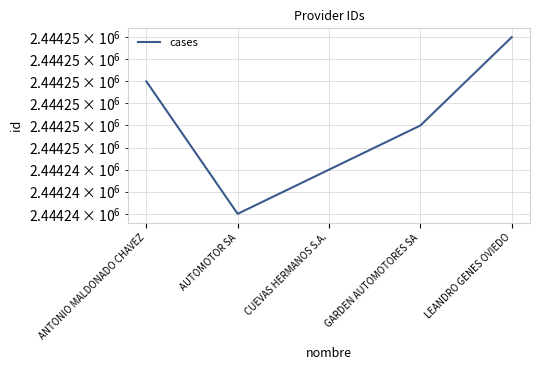

How many distinct data groups are displayed?

1